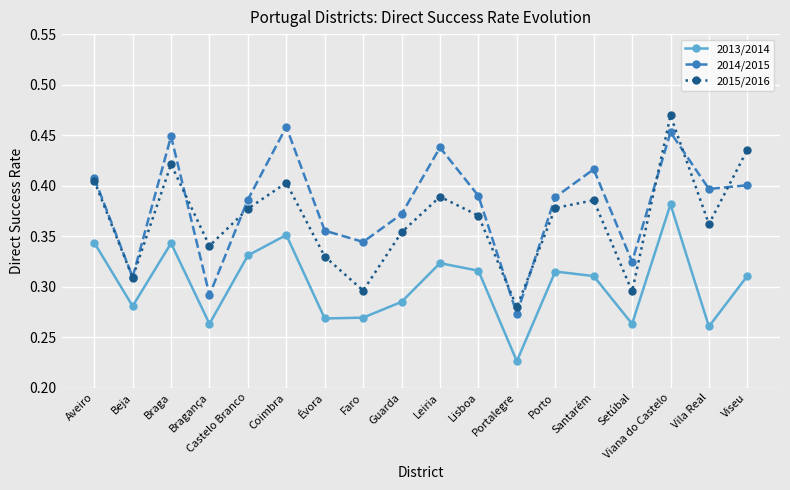

What is the total value across all series at Évora?

1.0